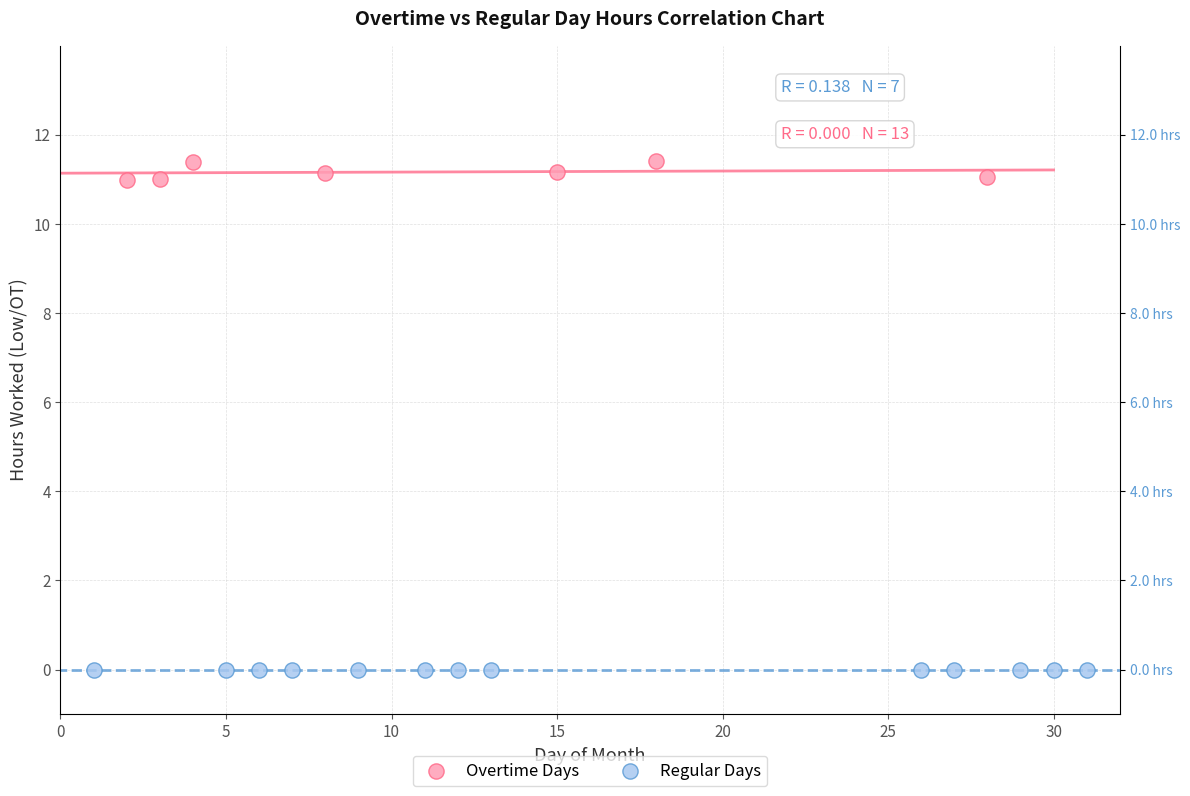

Which series contains the highest Y value?

Overtime Days